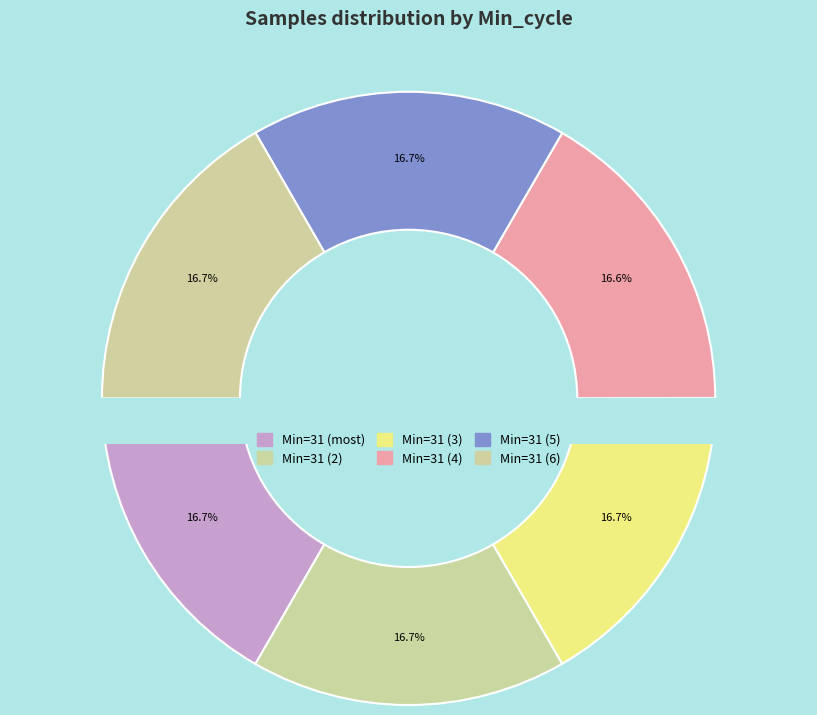

Which category has the biggest portion of the pie?

31